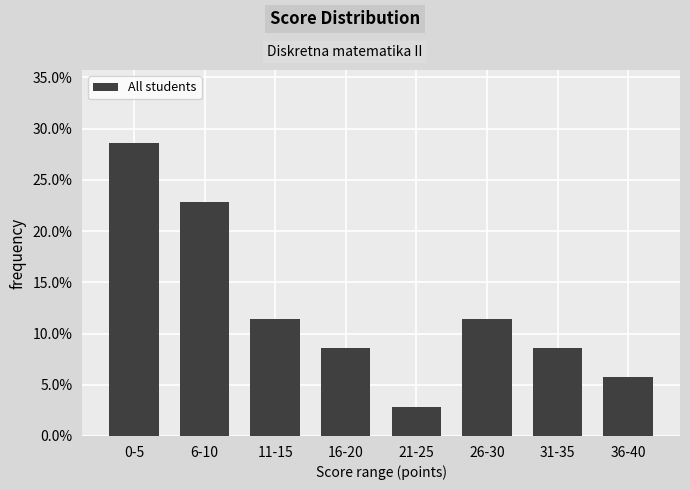

What is the difference between the second highest and minimum values?

0.2